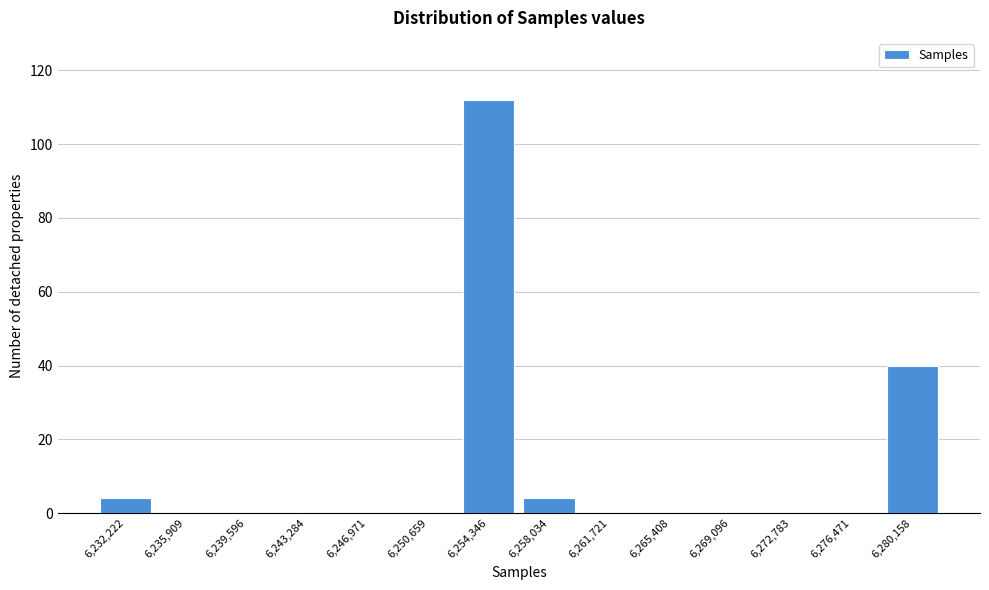

Reading left to right, what are all the values shown in this chart?

6,232,222=4	6,235,909=0	6,239,596=0	6,243,284=0	6,246,971=0	6,250,659=0	6,254,346=112	6,258,034=4	6,261,721=0	6,265,408=0	6,269,096=0	6,272,783=0	6,276,471=0	6,280,158=40